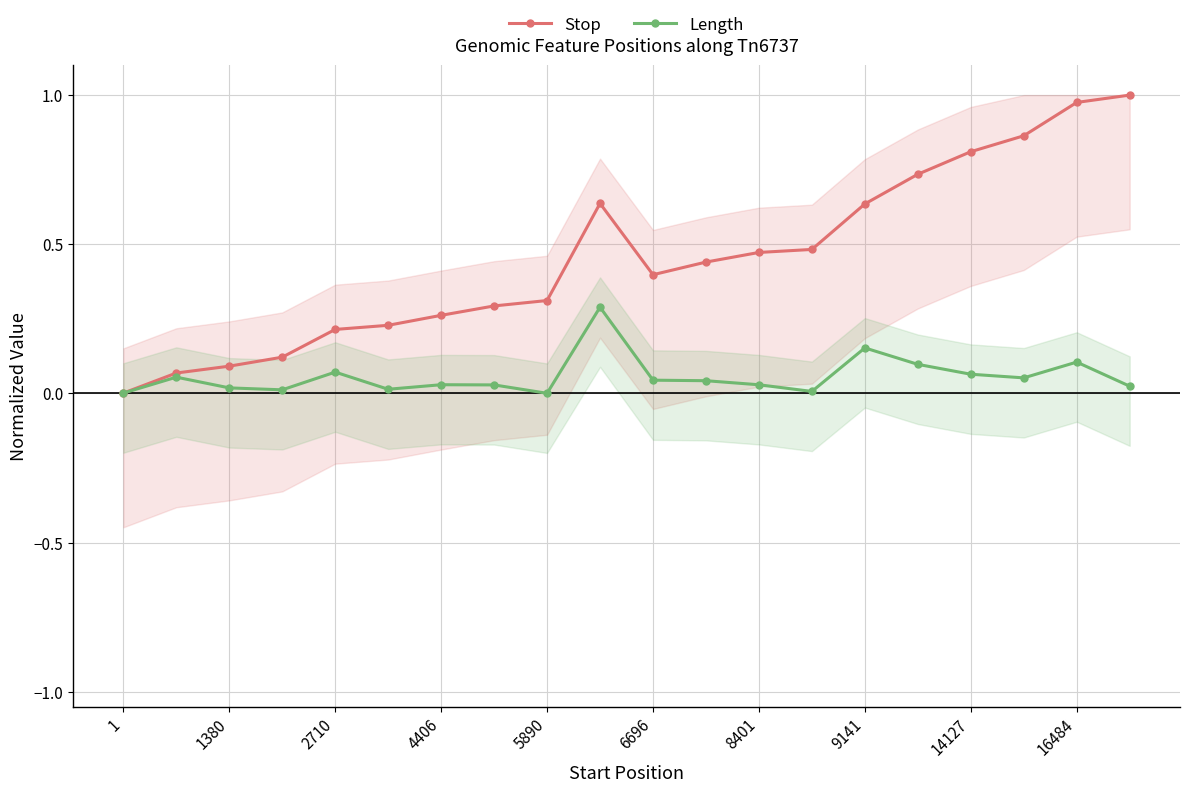

The Length series shows 0.0 at 13. True or false?

False